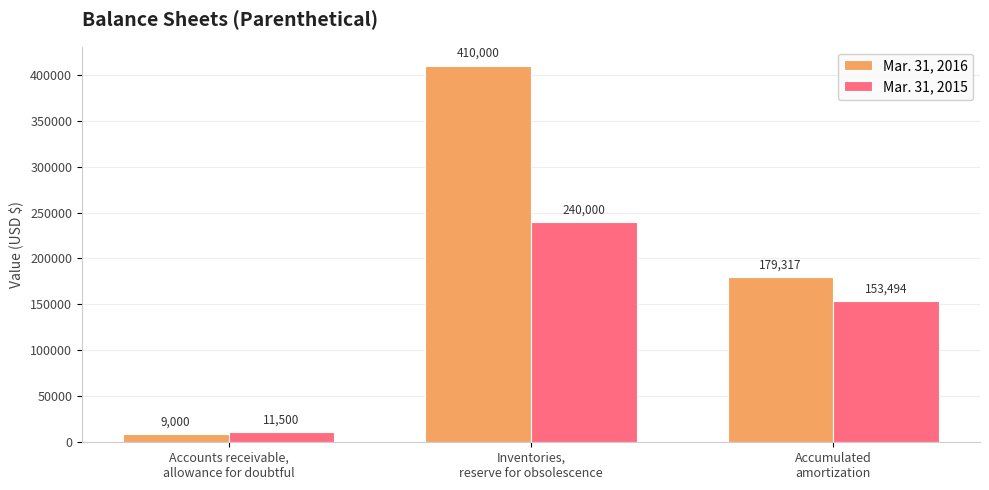

The value of Mar. 31, 2015 at Accounts receivable,
allowance for doubtful is 11500. True or false?

True